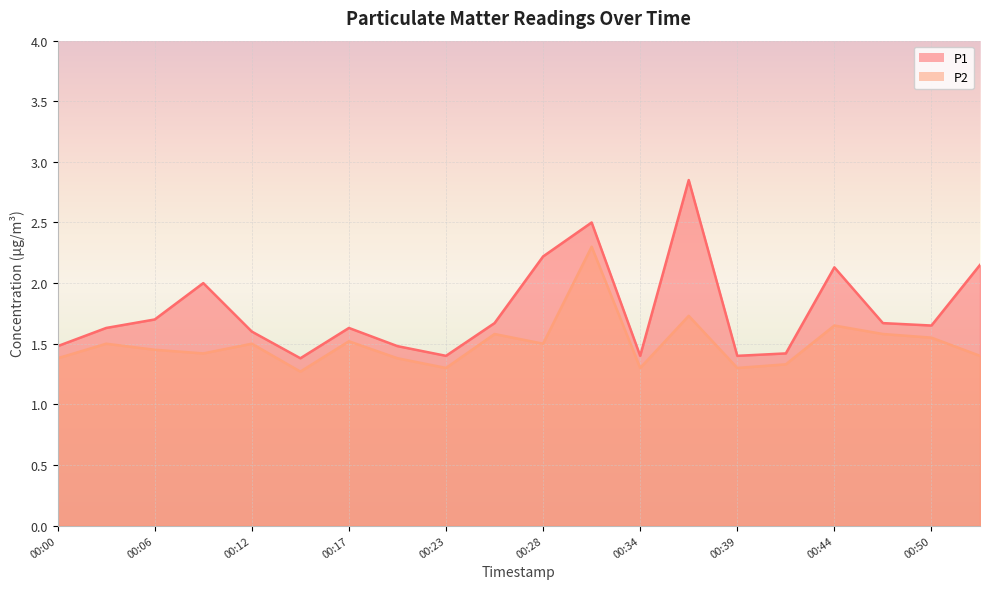

Reading left to right, what are all the values shown in this chart?

P1: 00:00=1.5	00:03=1.6	00:06=1.7	00:09=2.0	00:12=1.6	00:14=1.4	00:17=1.6	00:20=1.5	00:23=1.4	00:25=1.7	00:28=2.2	00:31=2.5	00:34=1.4	00:36=2.9	00:39=1.4	00:42=1.4	00:44=2.1	00:48=1.7	00:50=1.6	00:53=2.1
P2: 00:00=1.4	00:03=1.5	00:06=1.4	00:09=1.4	00:12=1.5	00:14=1.3	00:17=1.5	00:20=1.4	00:23=1.3	00:25=1.6	00:28=1.5	00:31=2.3	00:34=1.3	00:36=1.7	00:39=1.3	00:42=1.3	00:44=1.6	00:48=1.6	00:50=1.6	00:53=1.4